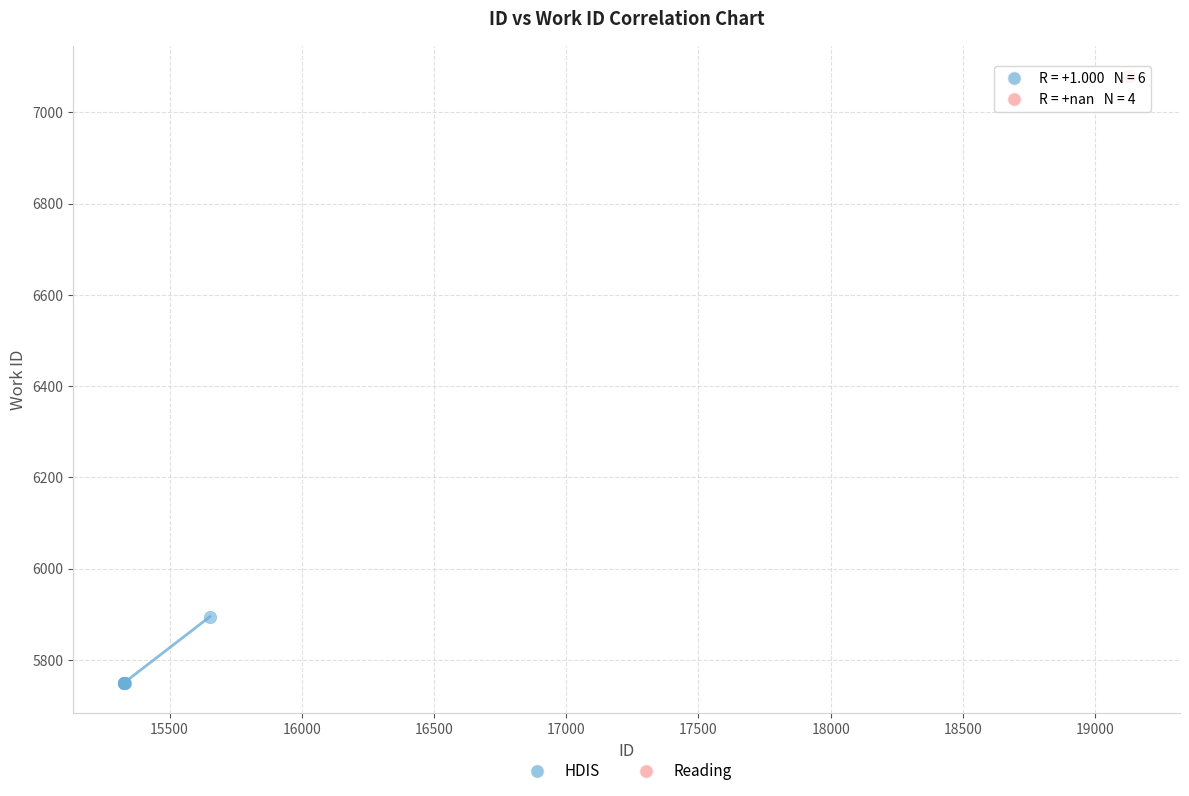

Which series reaches the minimum Y coordinate?

HDIS